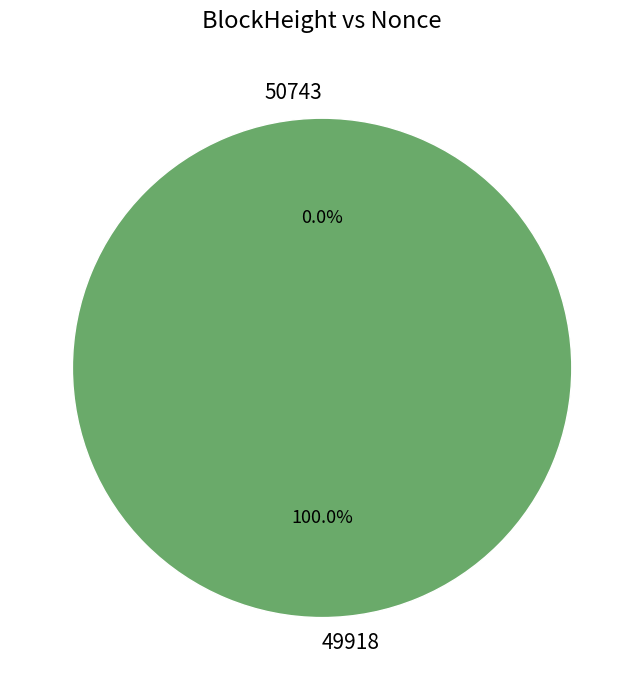

How many segments does this pie chart have?

2